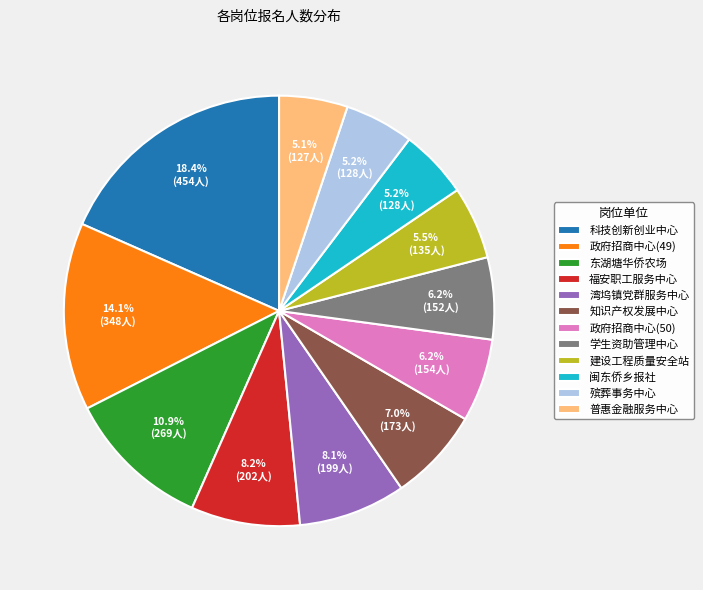

Is there any slice that represents more than half of the pie?

No